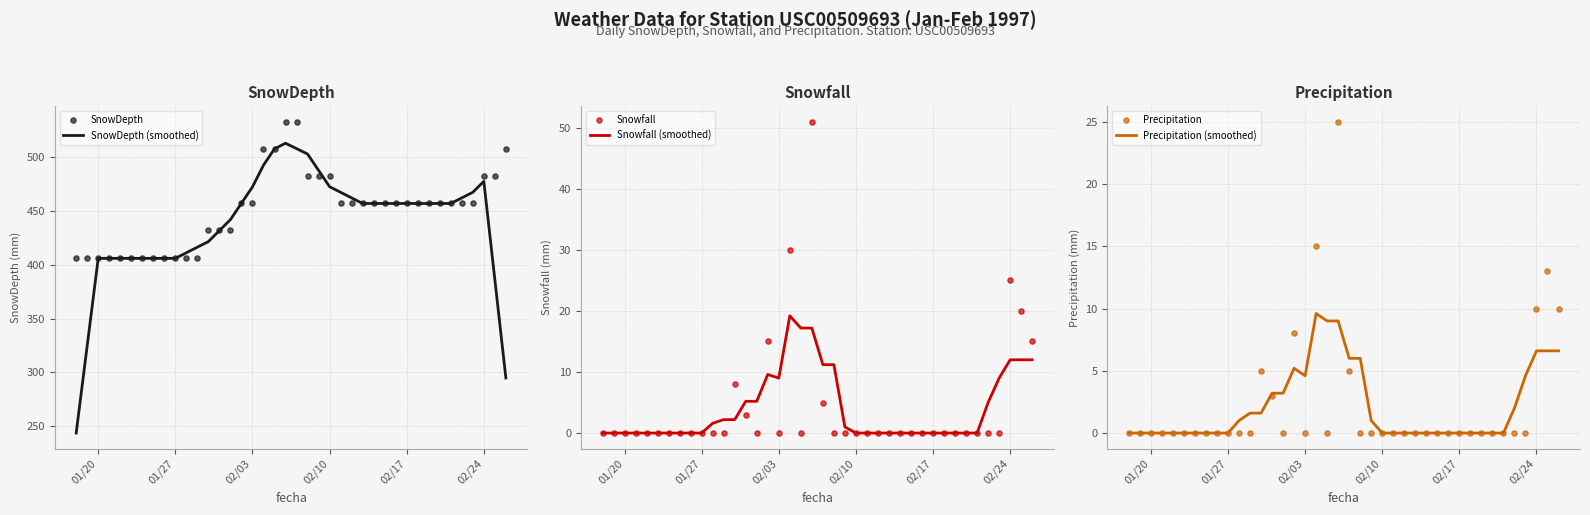

Which series has the largest total across all categories?

SnowDepth